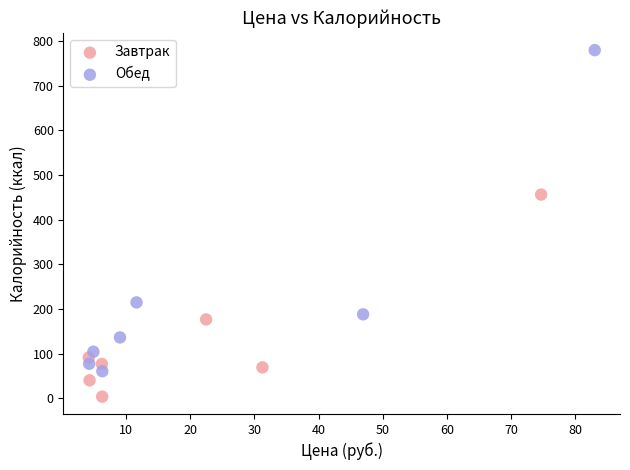

Which series has the widest spread of Y values?

Обед